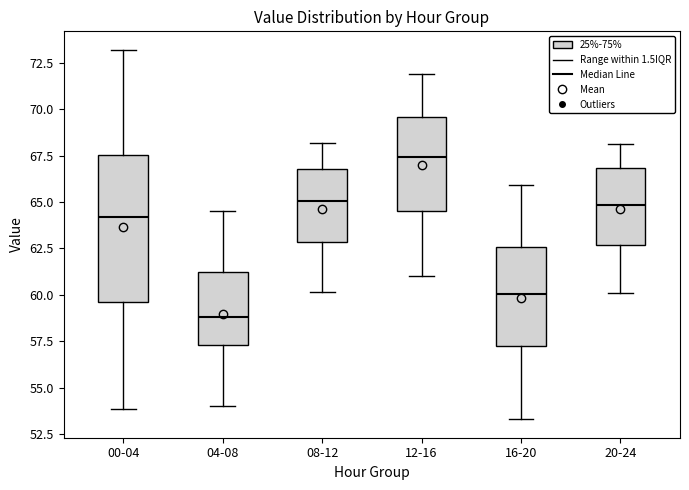

Which box is the tallest, from its lower edge to its upper edge?

00-04